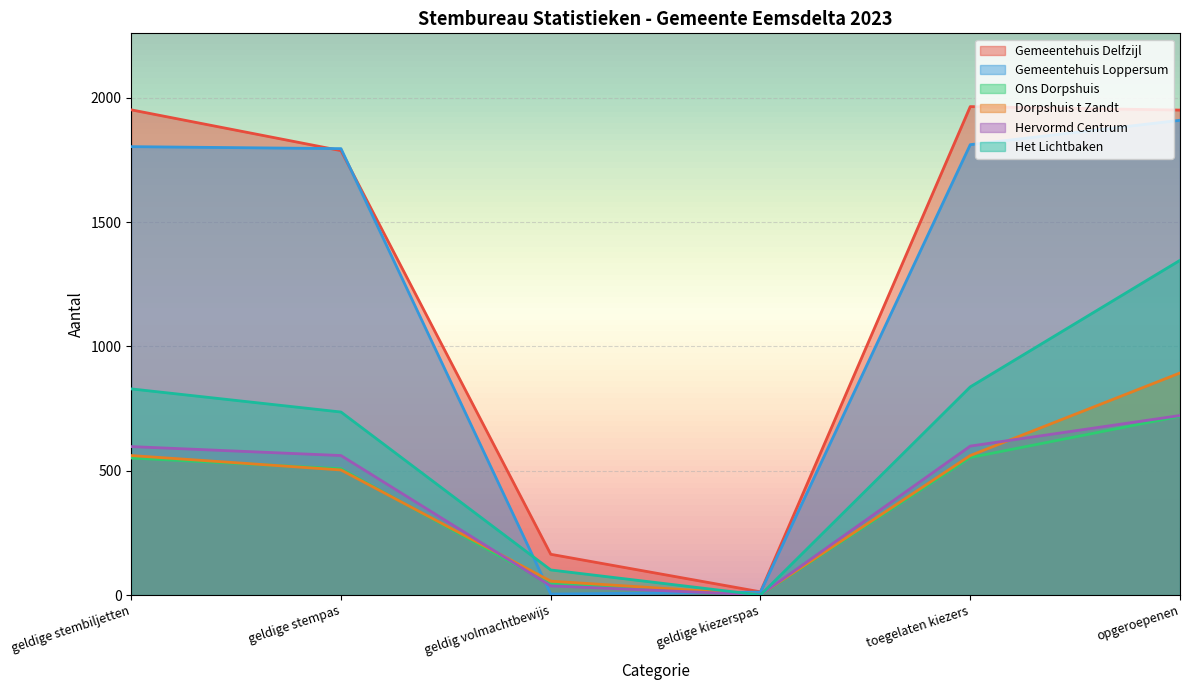

Is the value of Hervormd Centrum at toegelaten kiezers greater than the value of Het Lichtbaken at geldig volmachtbewijs?

Yes